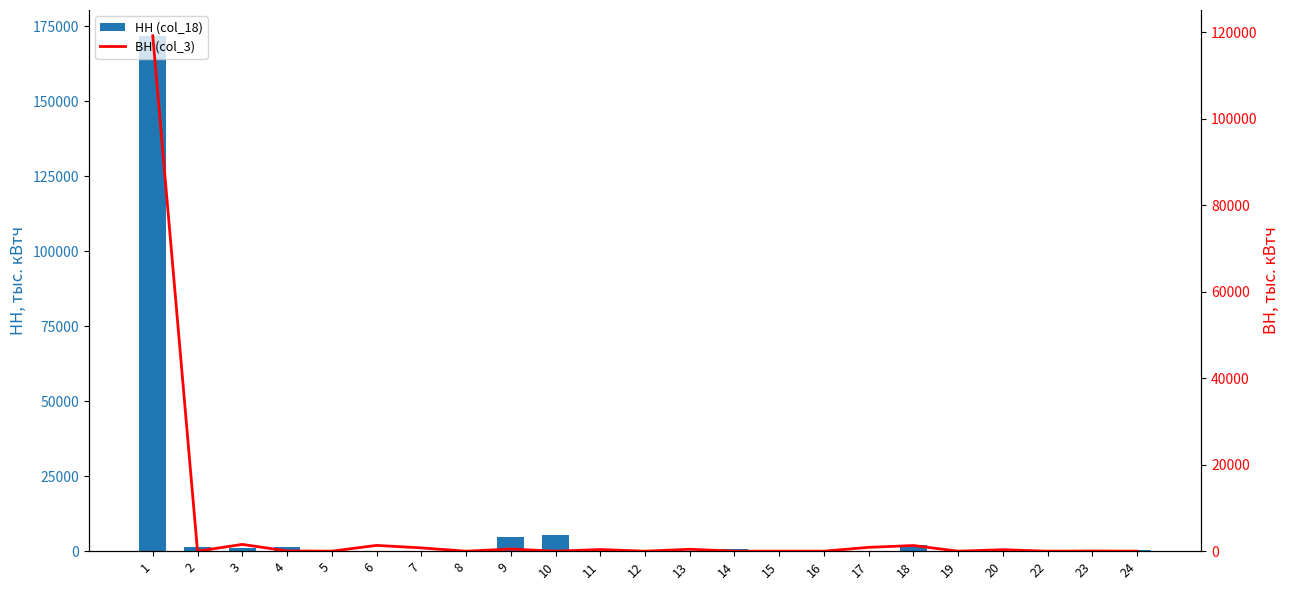

Which series changed the most between 2 and 7?

НН (col_18)